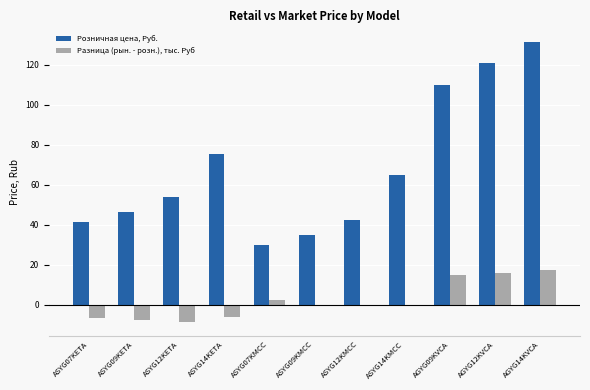

Read the Розничная цена, Руб. value at ASYG14KMCC.

64.8